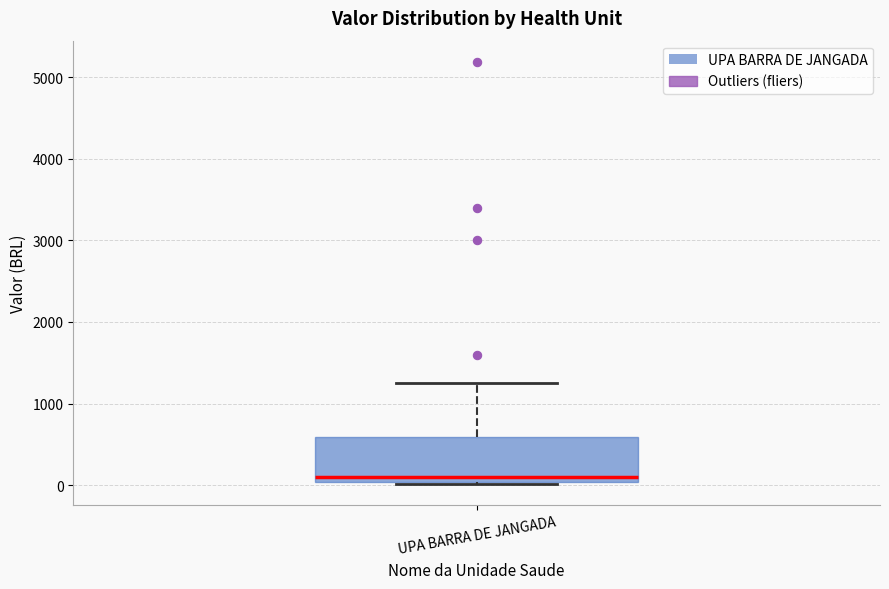

Read this box plot against the y-axis: the position of the median line, the range covered by the box, and the ends of both whiskers. The values are not printed on the chart, so give them approximately, as read against the axis.

median 100, box 0 to 600, whiskers 0 to 1300